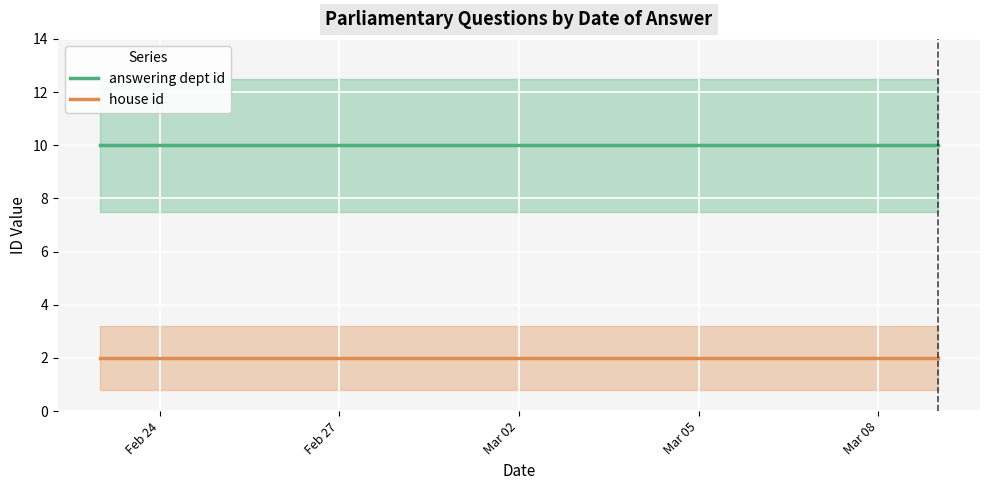

True or false: answering dept id and house id intersect in this chart.

False